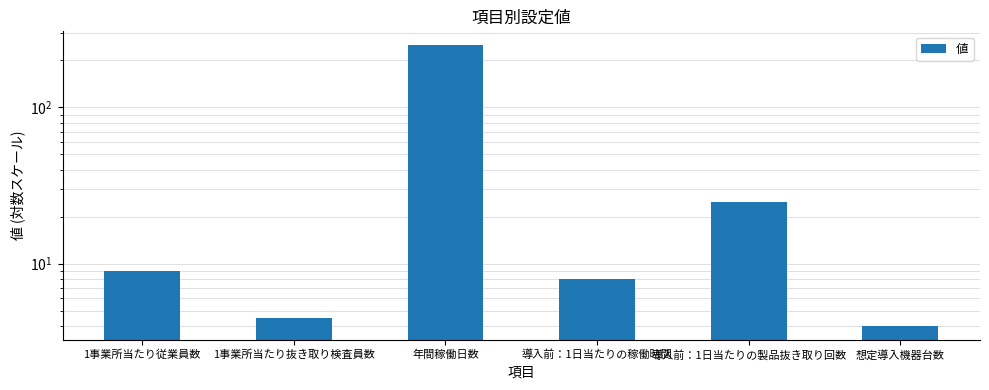

Is it true that the value at 1事業所当たり従業員数 is 9.0?

True